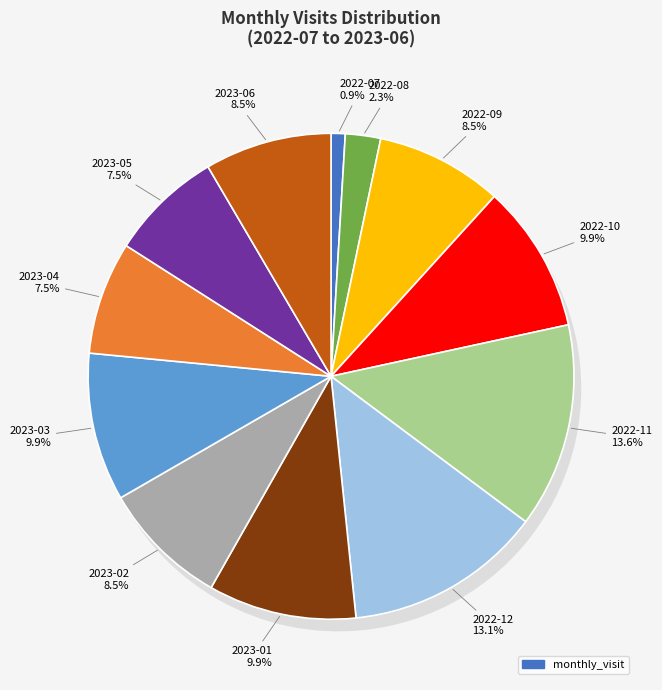

Is it true that 2023-03 is 1% of the pie?

False